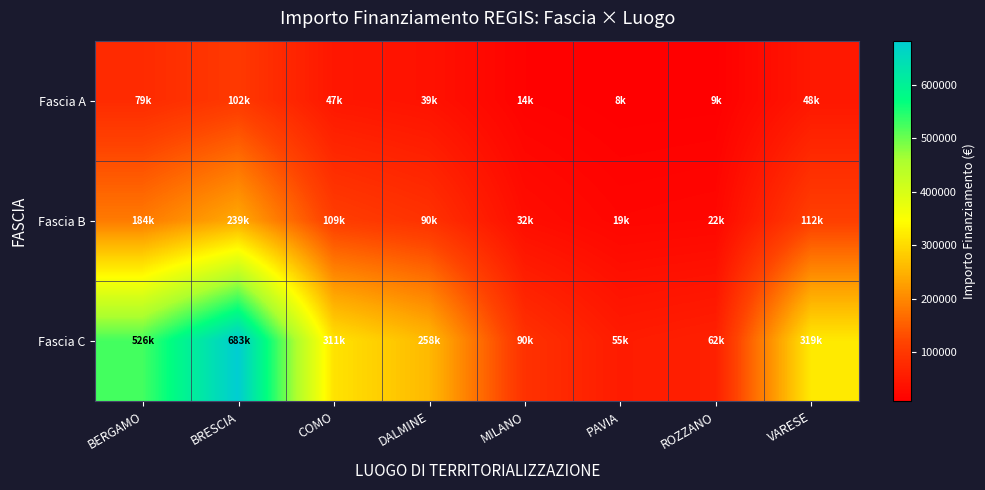

Reading right to left, what are all the values shown in this chart?

Fascia A: VARESE=47860.5	ROZZANO=9309.4	PAVIA=8186.6	MILANO=13540.3	DALMINE=38758.0	COMO=46670.5	BRESCIA=102375.4	BERGAMO=78865.1
Fascia B: VARESE=111674.5	ROZZANO=21721.9	PAVIA=19102.2	MILANO=31594.0	DALMINE=90435.3	COMO=108897.9	BRESCIA=238875.9	BERGAMO=184018.7
Fascia C: VARESE=319070.1	ROZZANO=62062.4	PAVIA=54577.6	MILANO=90268.6	DALMINE=258386.7	COMO=311137.0	BRESCIA=682502.5	BERGAMO=525767.6